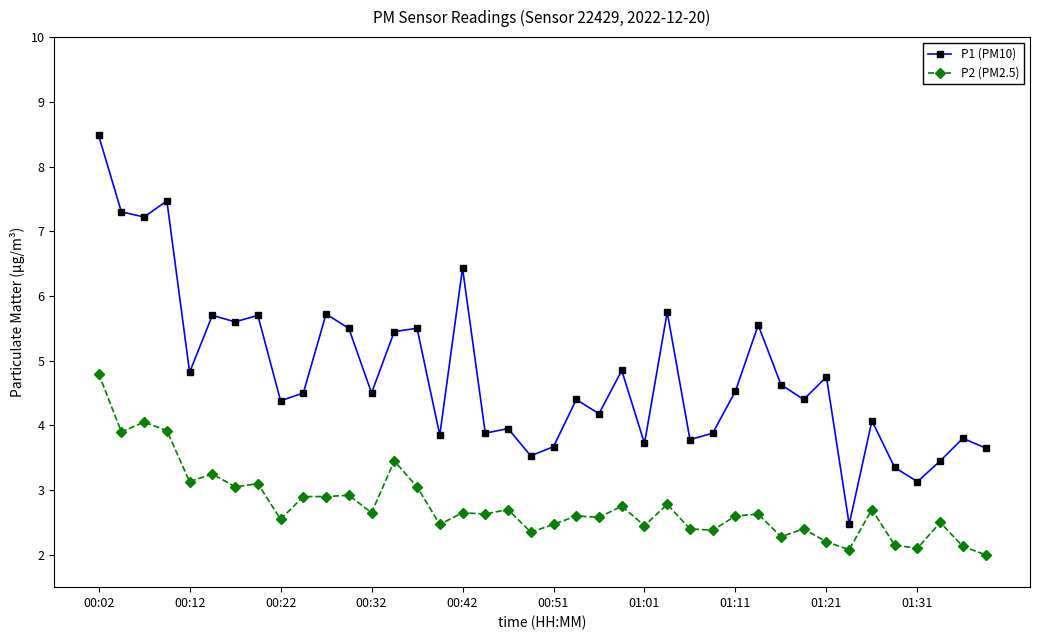

True or false: P2 (PM2.5) has more than 1 points higher than both neighbors.

True